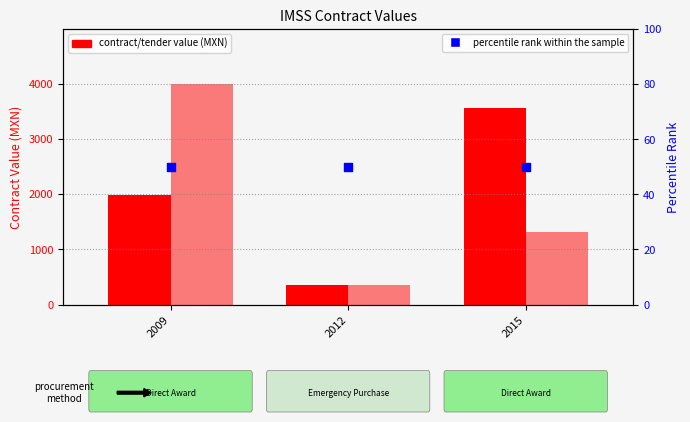

Which series reaches the minimum Y coordinate?

percentile rank within the sample